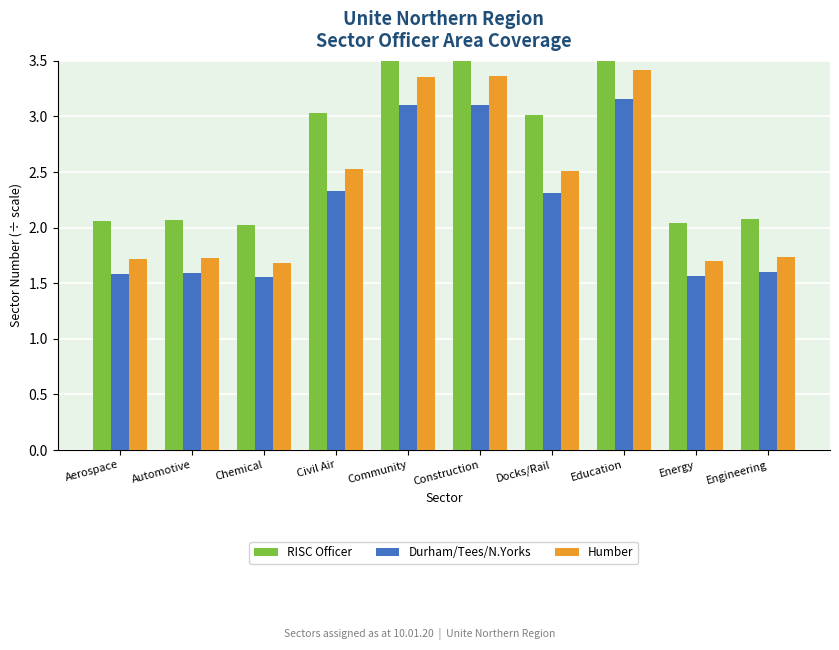

What is the difference between the maximum and minimum values in the Durham/Tees/N.Yorks series?

1.6